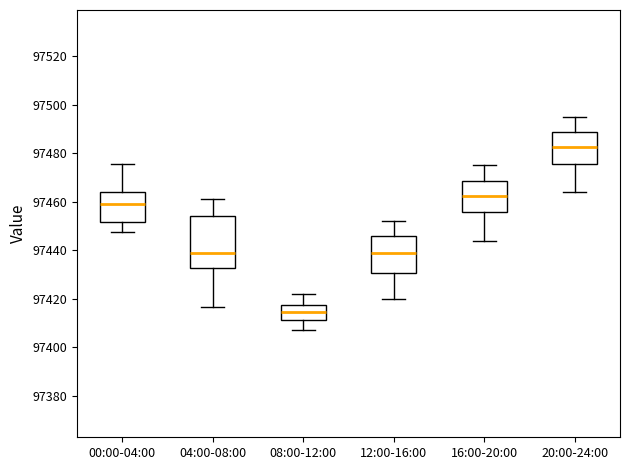

Which box is the tallest, from its lower edge to its upper edge?

04:00-08:00